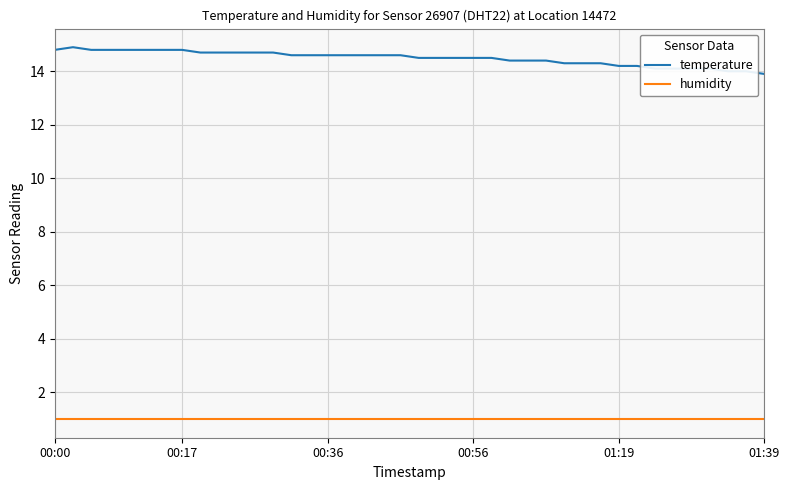

What is the minimum value for humidity?

1.0